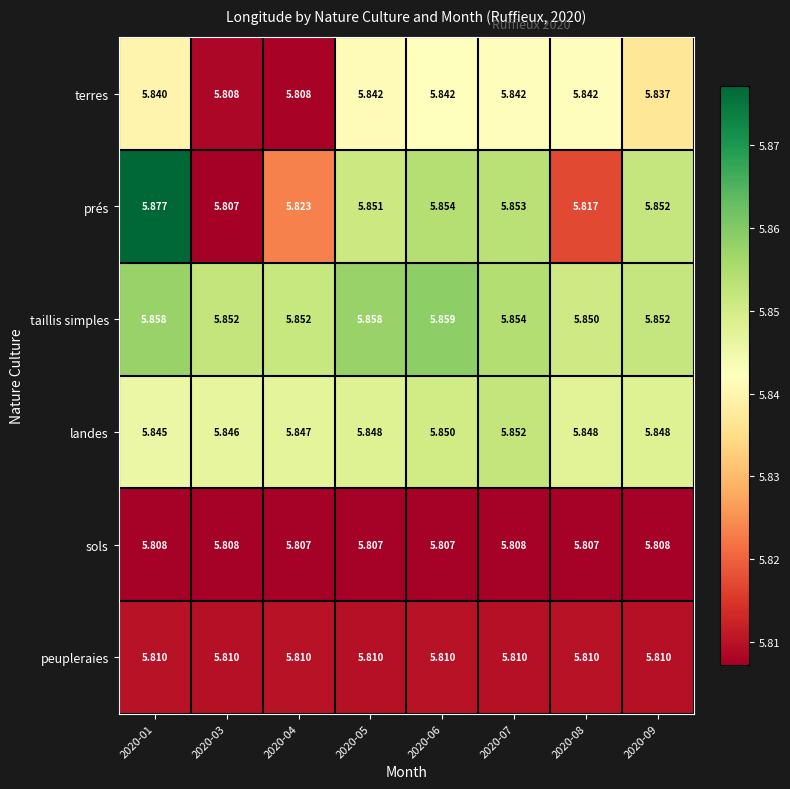

List the series in order of their peak value, highest first.

prés, taillis simples, landes, terres, peupleraies, sols